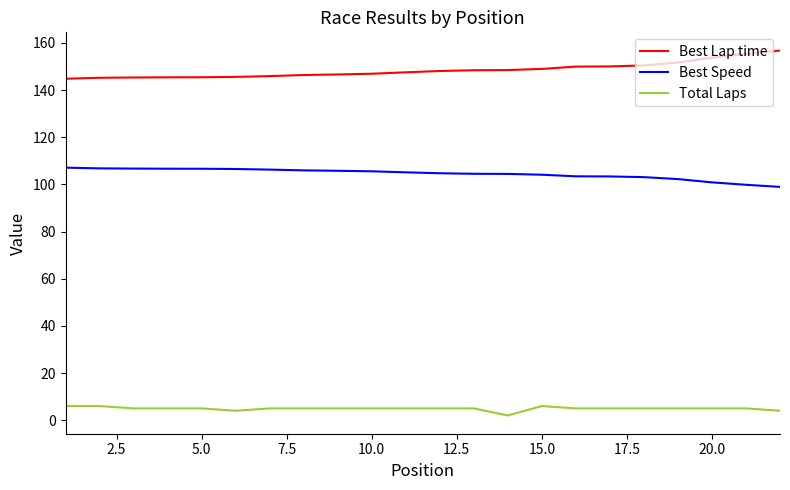

True or false: Total Laps and Best Speed intersect in this chart.

False